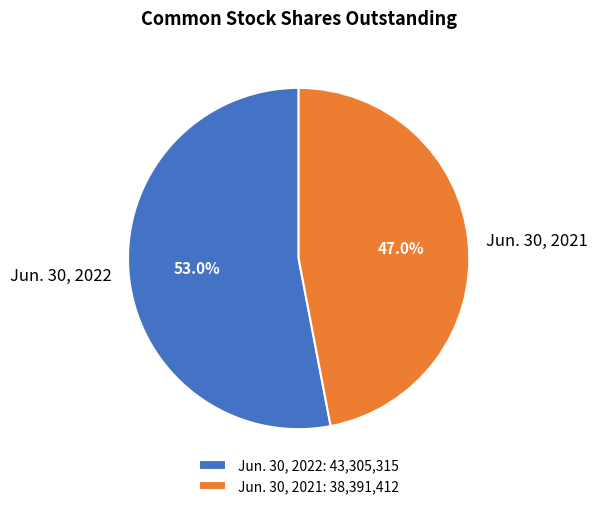

To the nearest percent, what portion does Jun. 30, 2022 represent?

53%